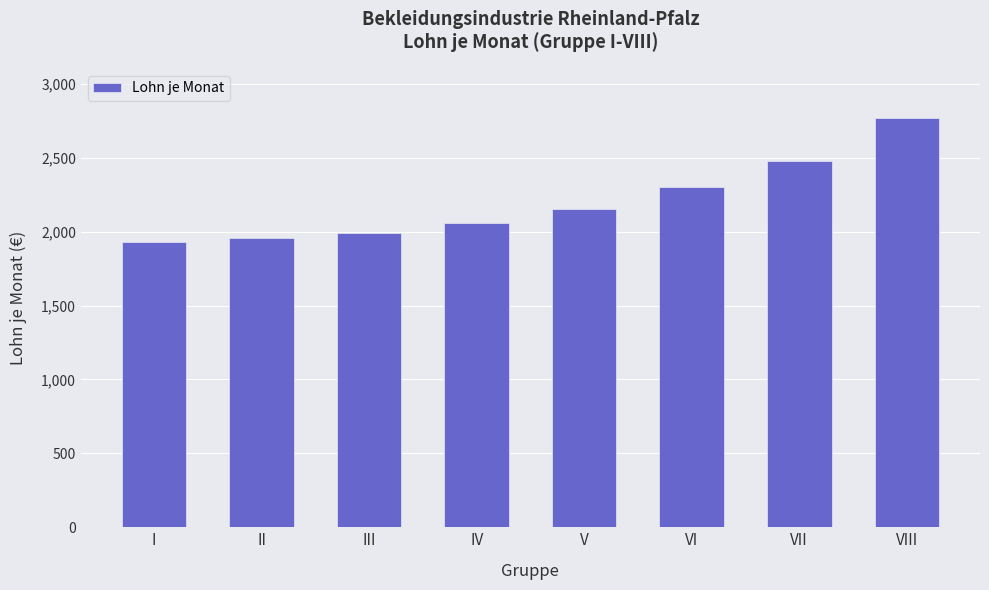

Count the number of values greater than 2151.

4